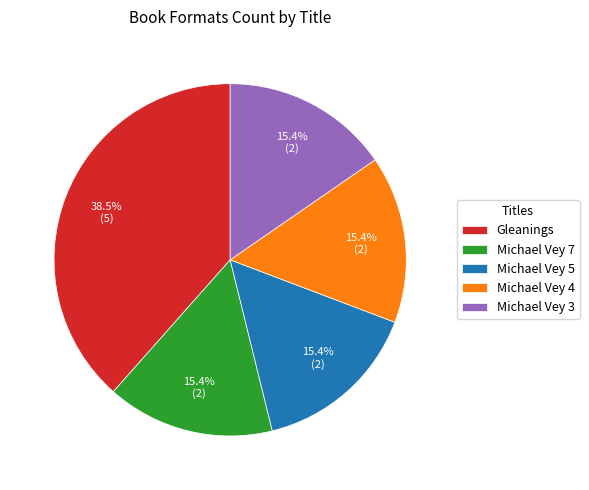

To the nearest percent, what is the average slice percentage?

20%